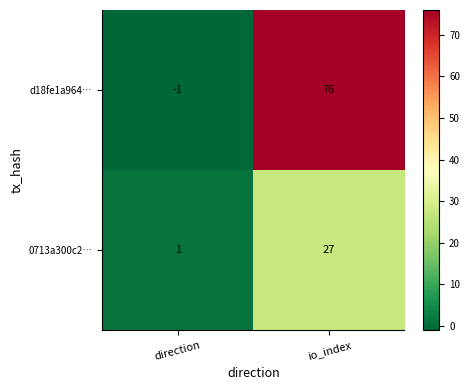

What is the difference between the d18fe1a964… values at io_index and direction?

77